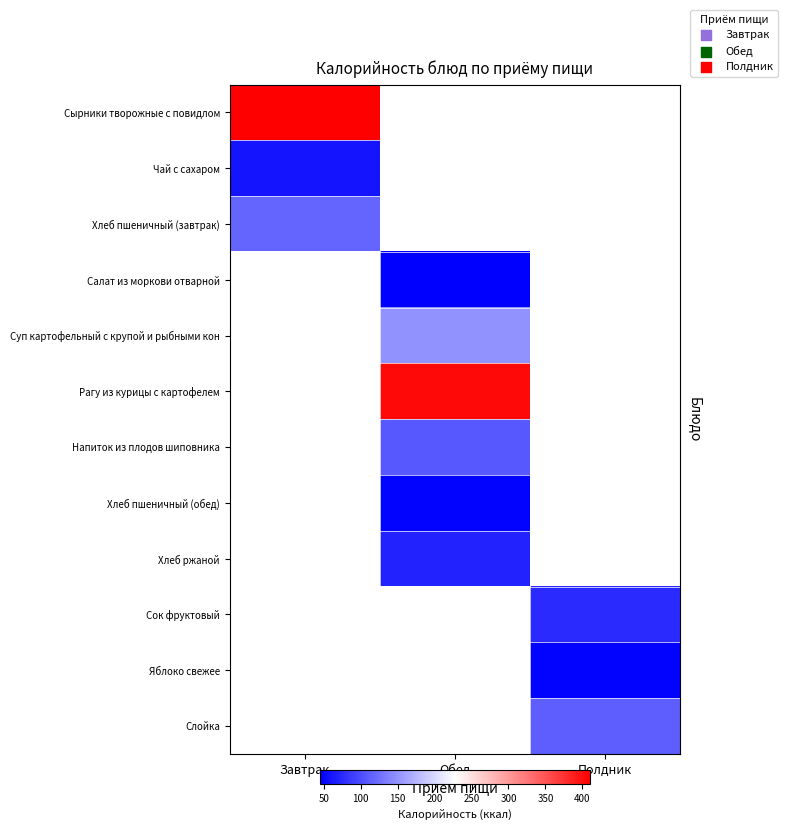

Which label corresponds to the smallest value in the chart?

Обед